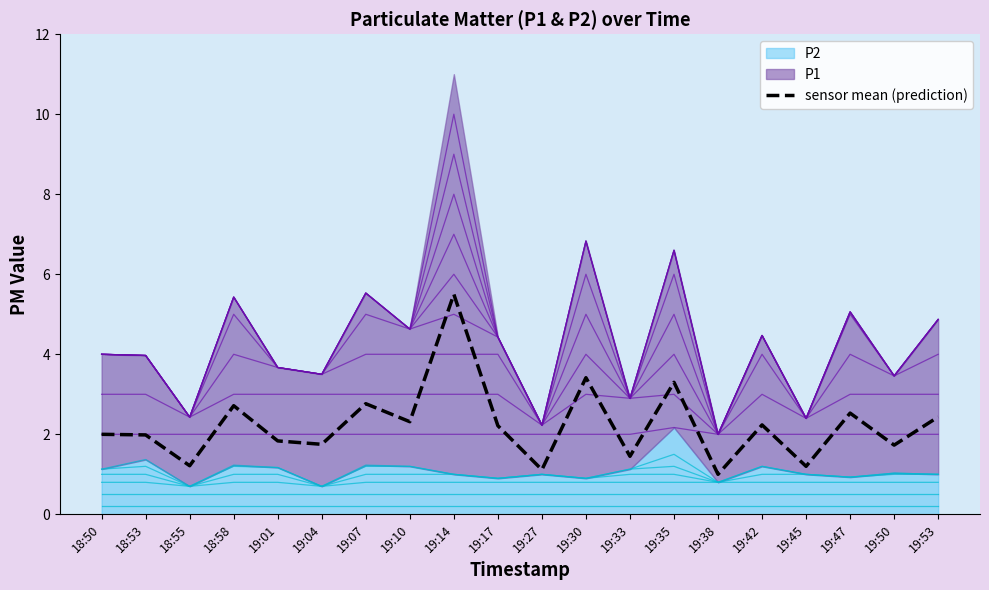

Count the number of categories in the chart.

20